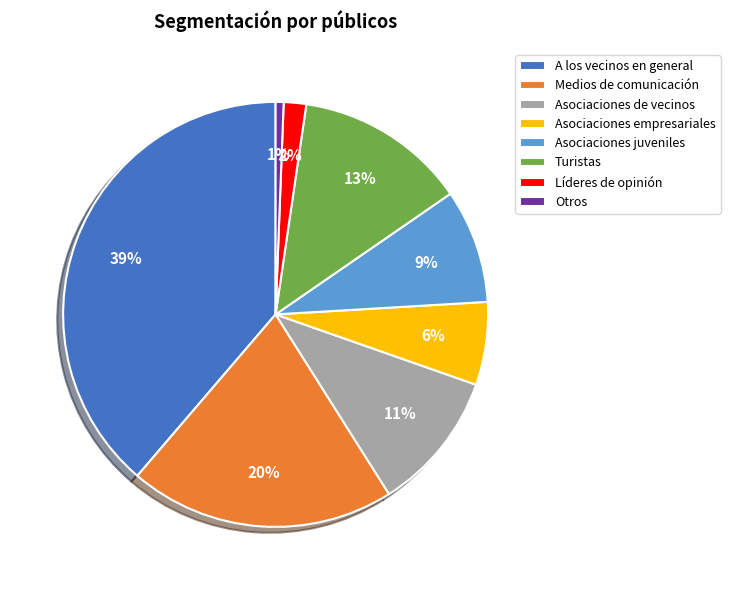

How many slices are in this pie chart?

8